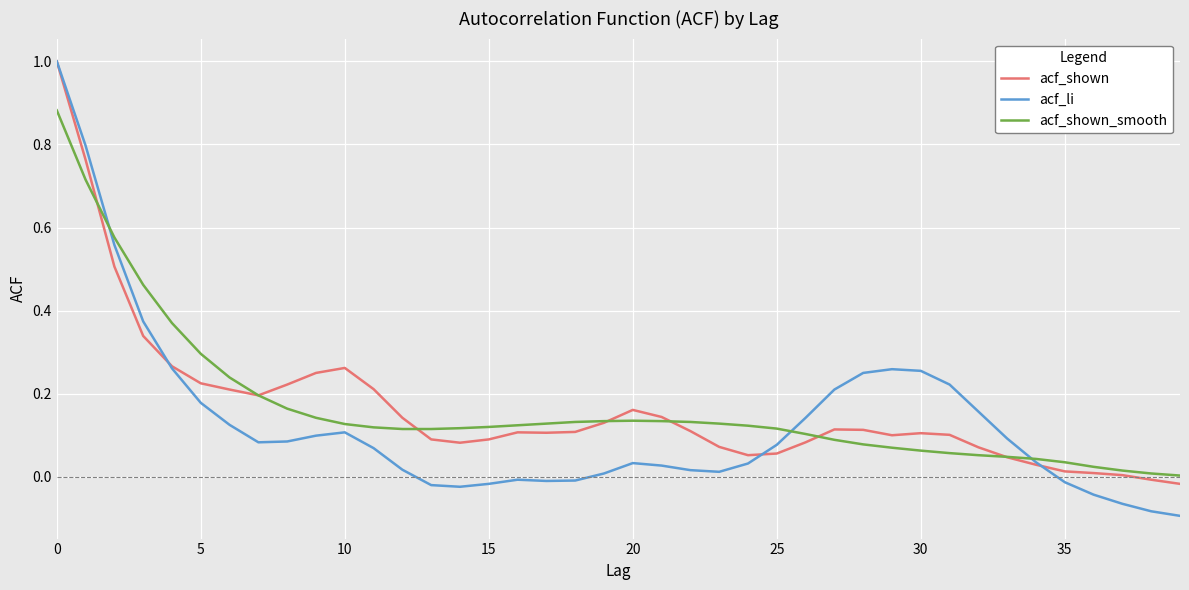

Does the chart have visible grid lines?

Yes